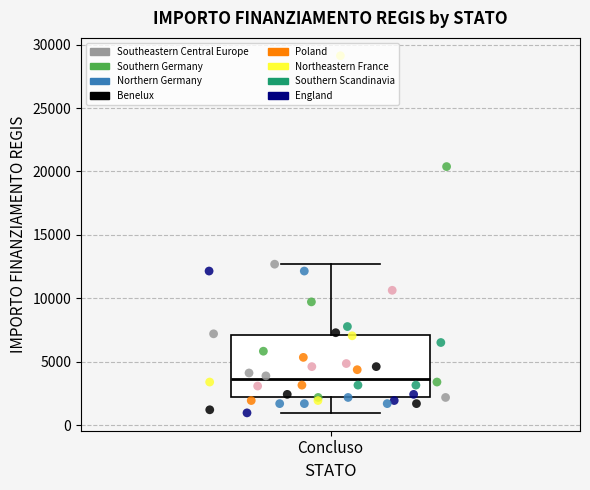

Transcribe this box plot: give where the median line is, the range the box spans, and where the two whiskers end, as read against the y-axis. The values are not printed on the chart, so give them approximately, as read against the axis.

median 3500, box 2000 to 7000, whiskers 1000 to 12500